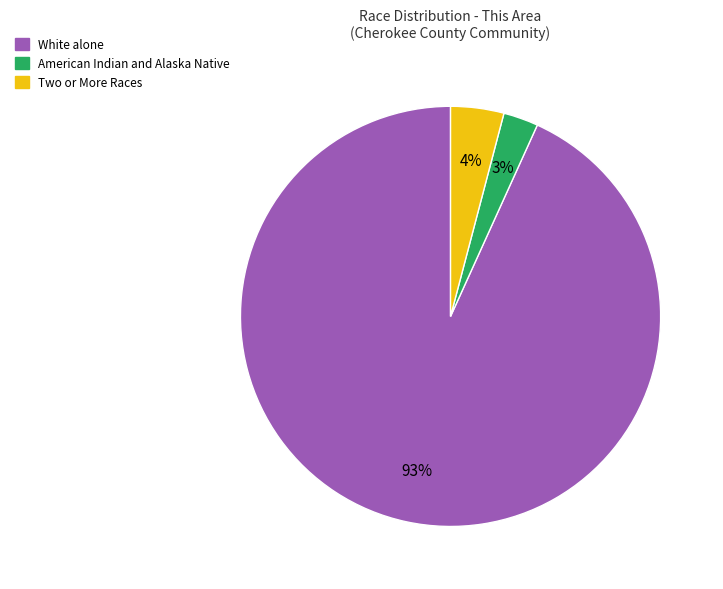

To the nearest percent, what percentage of the pie is American Indian and Alaska Native?

3%